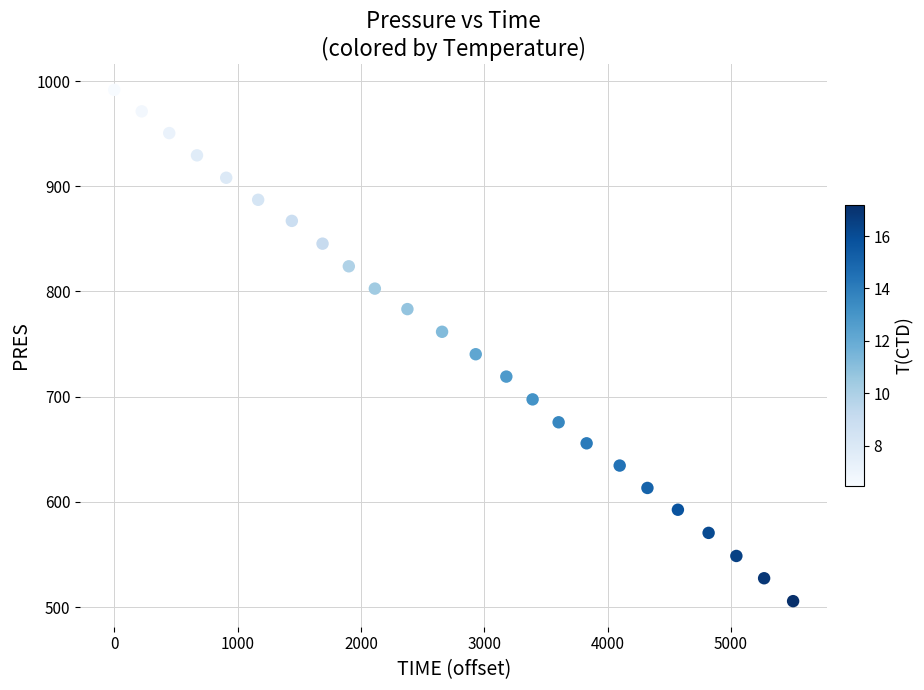

What is the range of Y values (max minus min)?

486.1